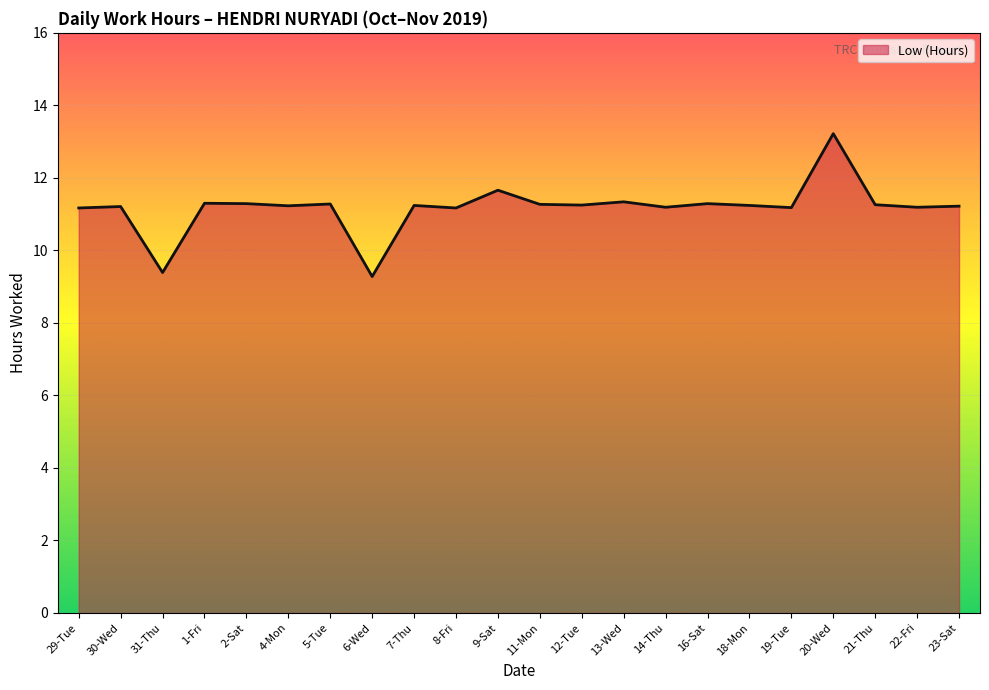

Read the value at 4-Mon.

11.2